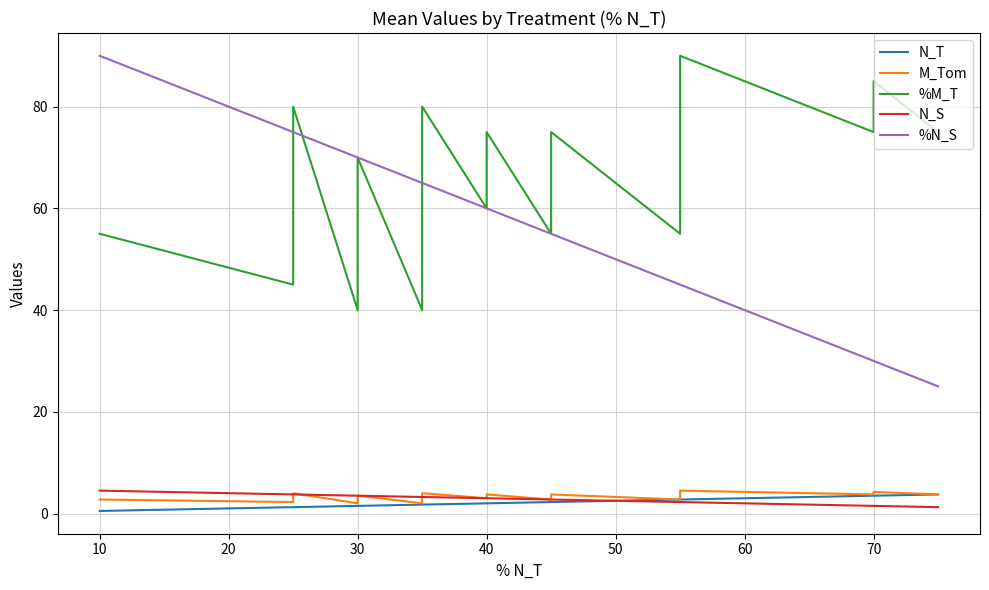

What is the sum of the N_T values at 30 and 40?

3.5